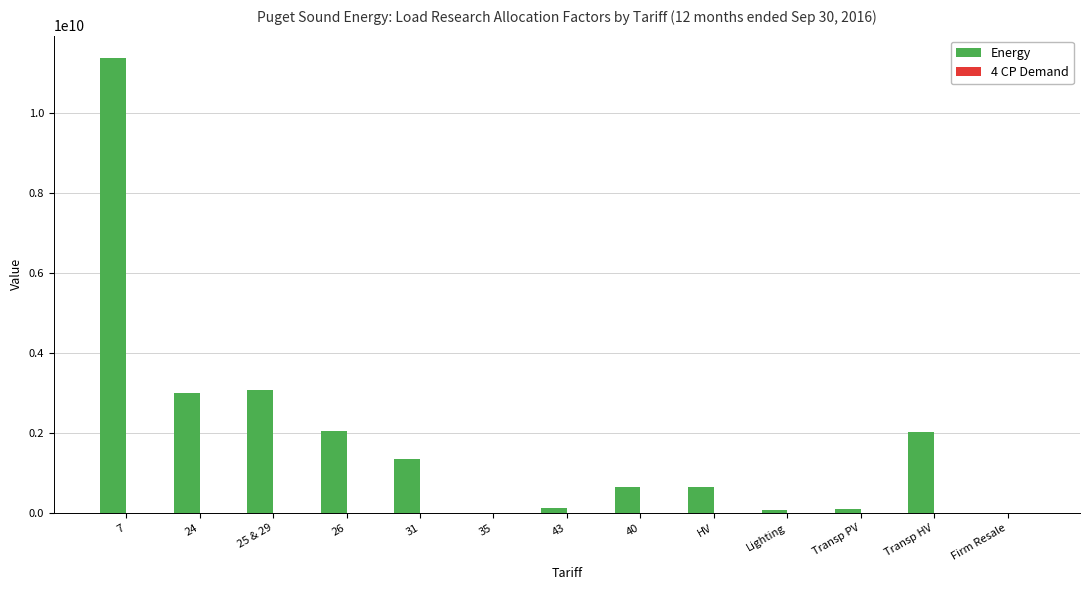

At which category is the sum across all series the highest?

7